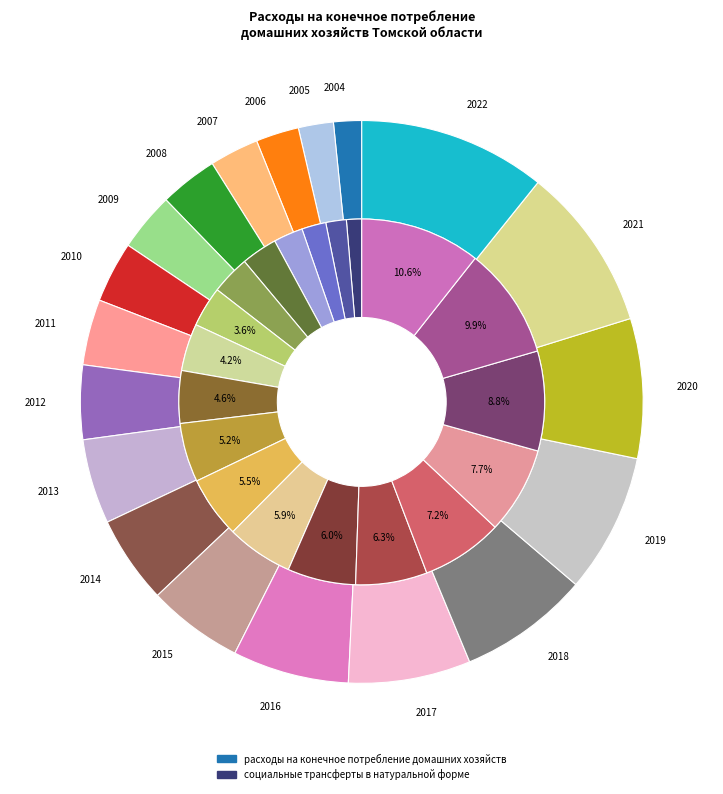

Between 2016 and 2017, which series saw the biggest shift?

расходы на конечное потребление домашних хозяйств